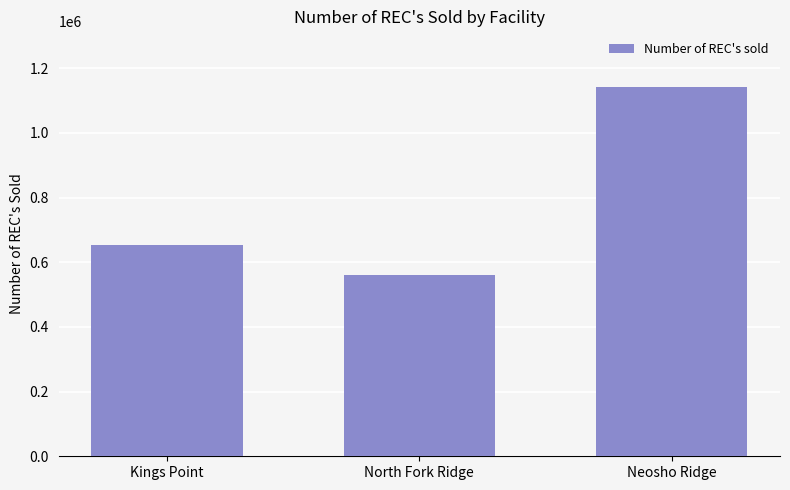

What is the value of the 1st bar from the left?

654374